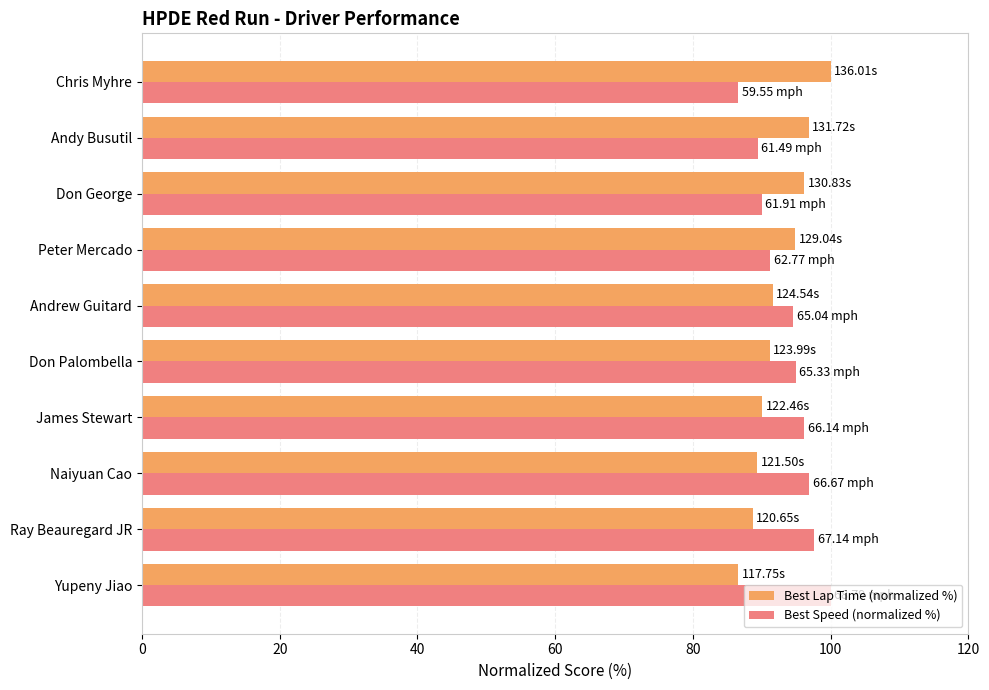

Which category has the highest value in the Best Speed (normalized %) series?

Yupeny Jiao